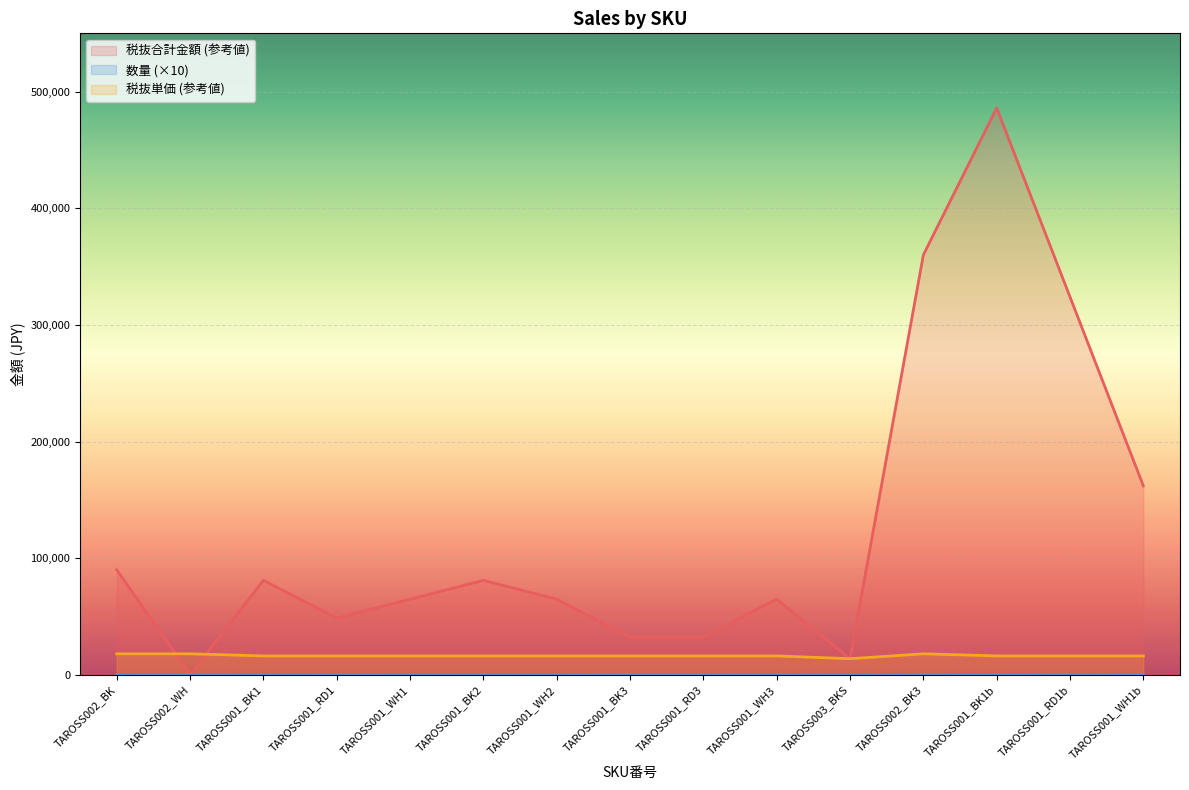

Rank the series by their maximum value, from highest to lowest.

税抜合計金額 (参考値), 税抜単価 (参考値), 数量